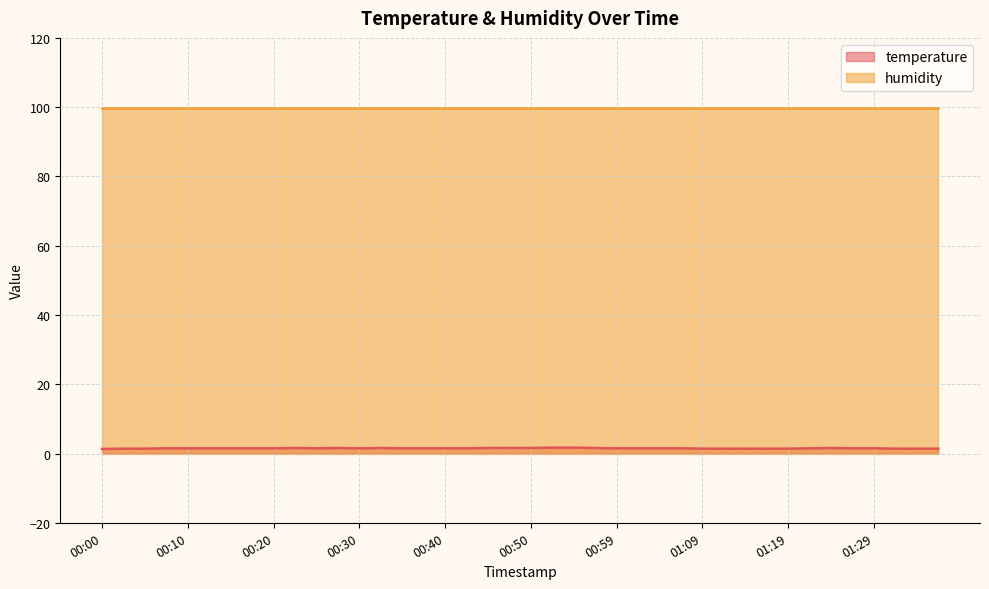

True or false: the data shows 0.7 at 00:57.

False